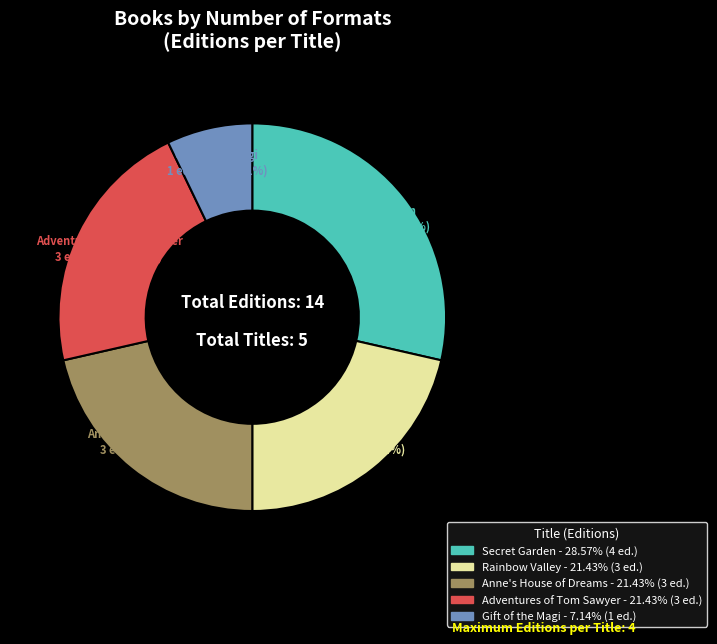

Is there any slice that represents more than half of the pie?

No